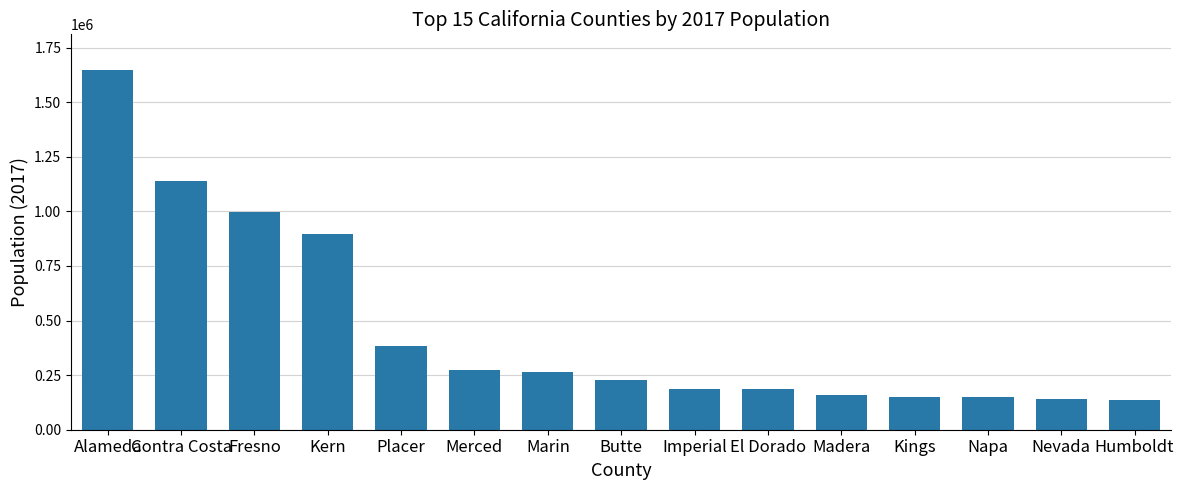

What is the sum of all values?

6935536